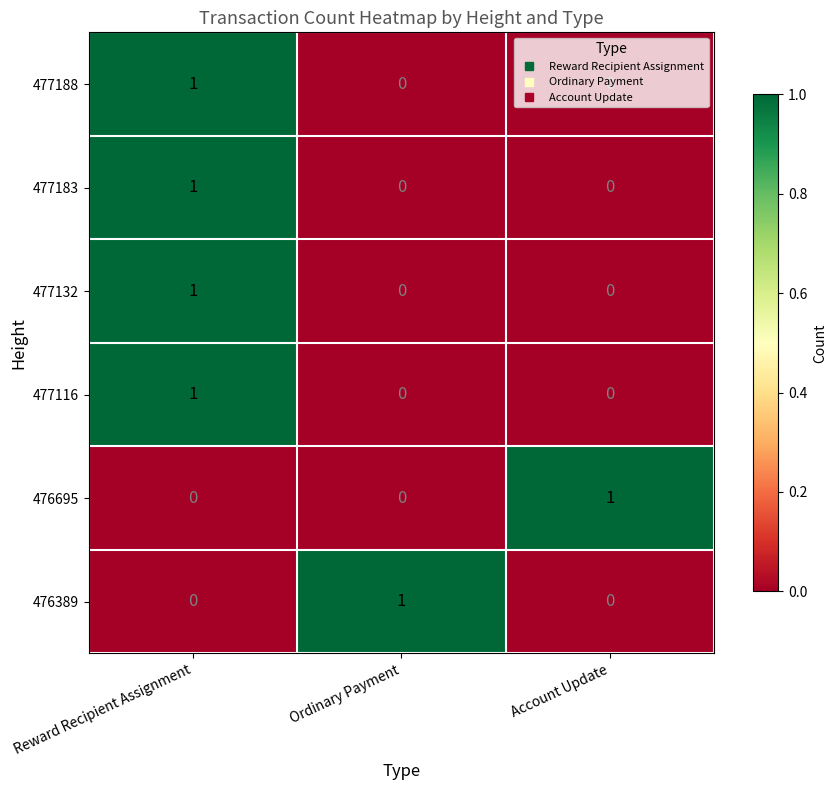

At which label does 476695 reach its peak?

Account Update